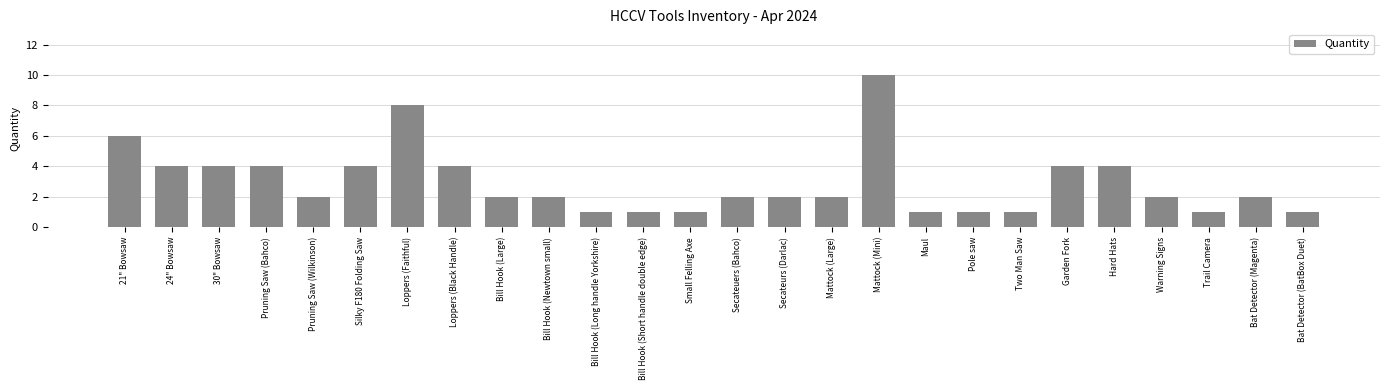

What is the greatest value displayed?

10